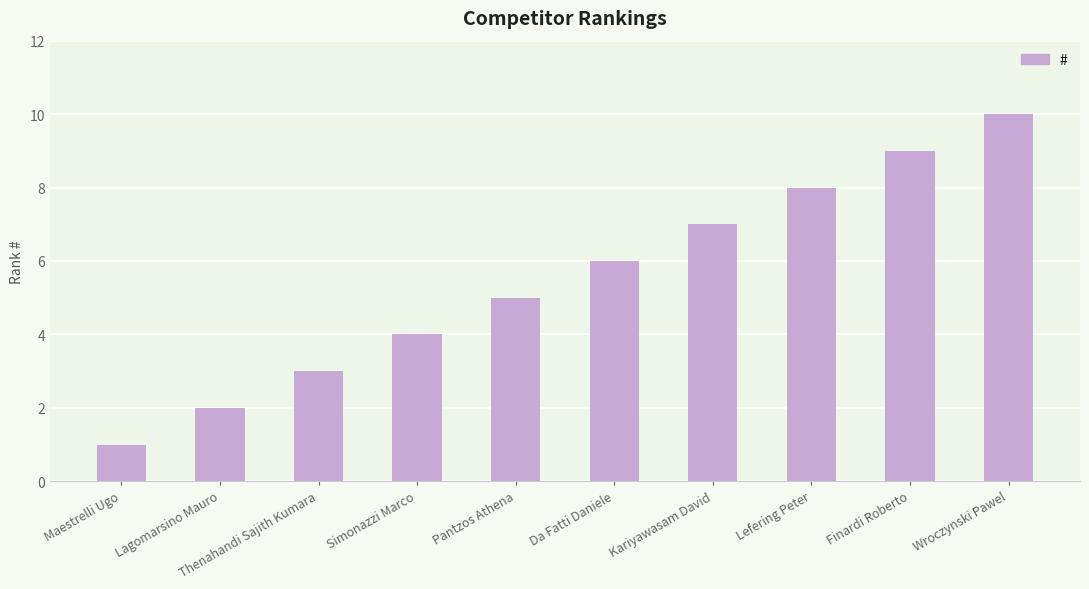

What is the value of the 5th bar from the left?

5